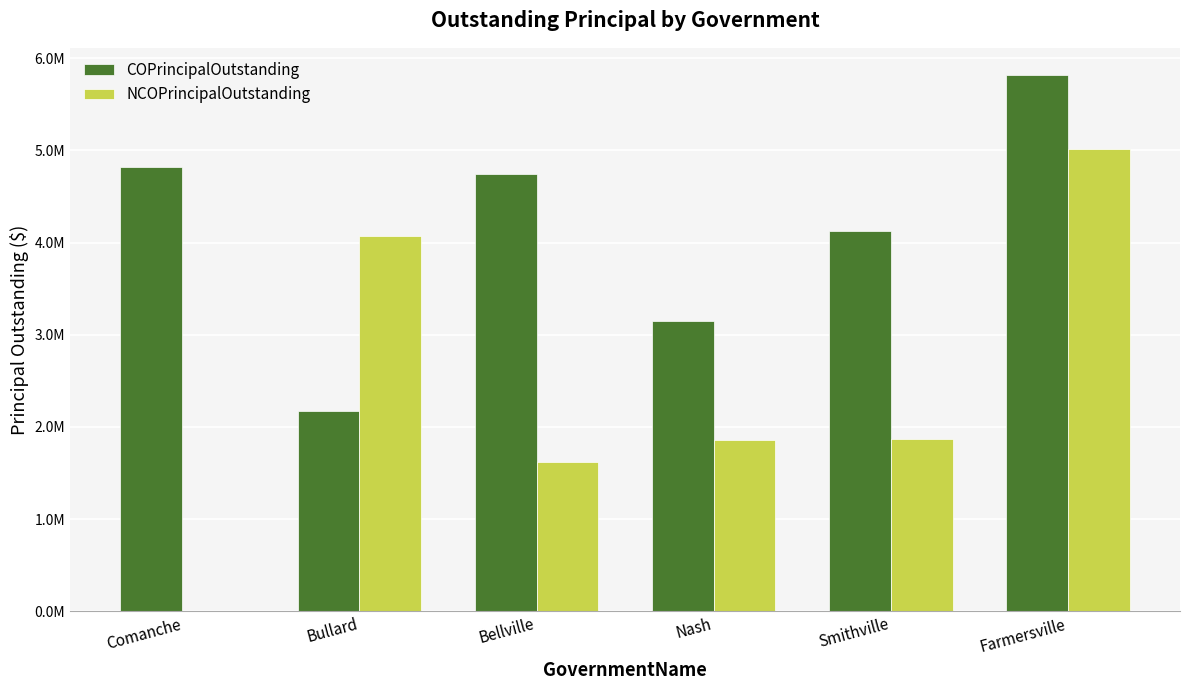

What is the total value across all series at Nash?

5000000